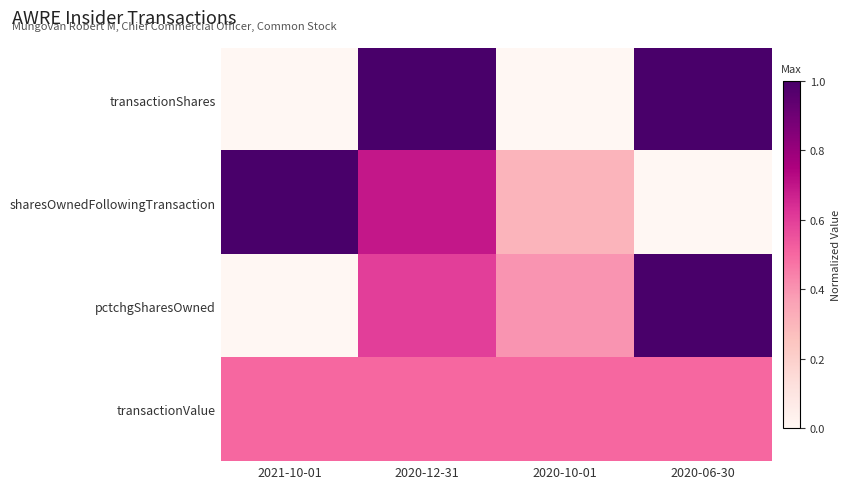

How many categories are shown in the chart?

4